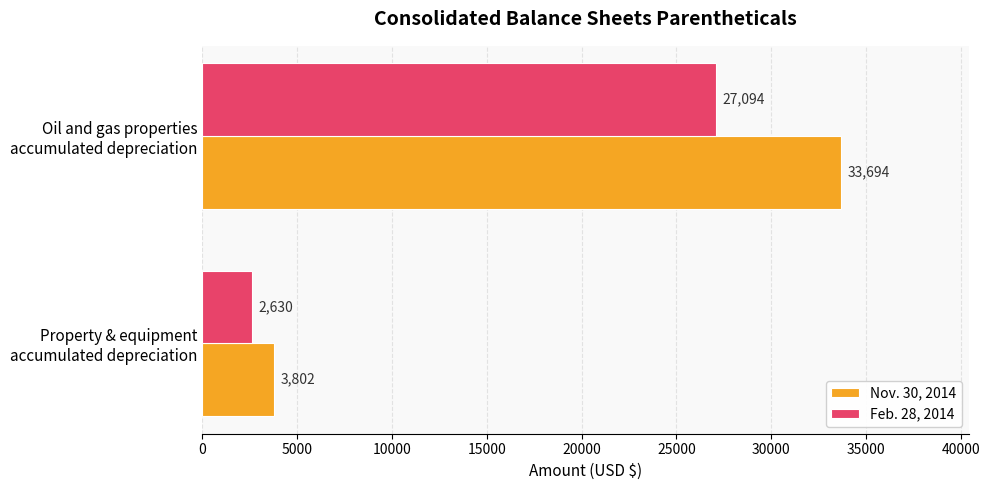

What is the maximum value shown in the chart?

33694